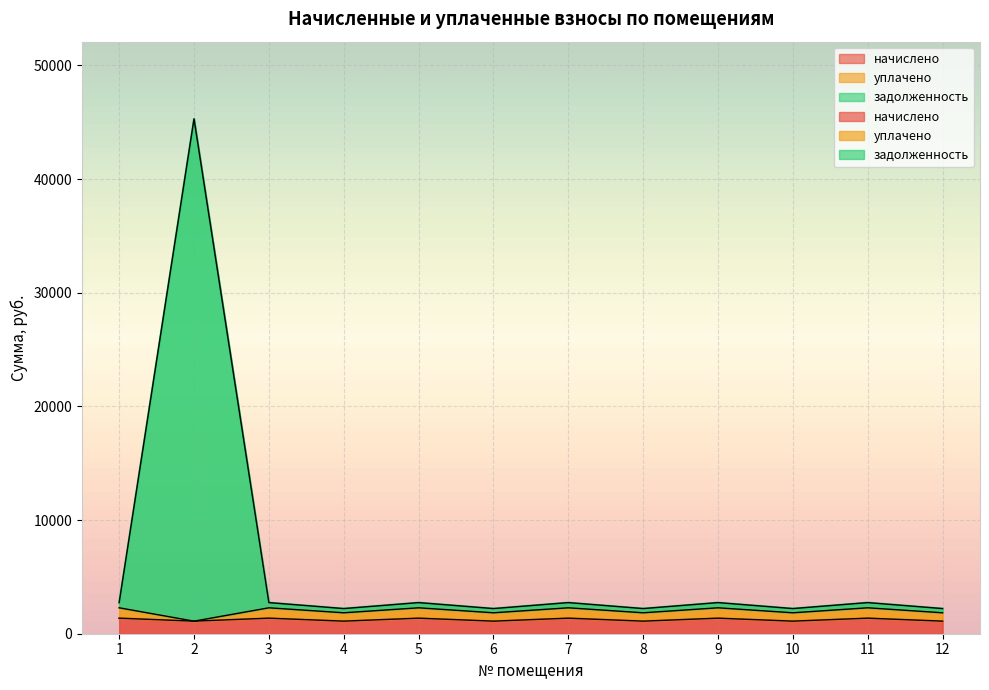

At which category does задолженность reach its first local peak?

2